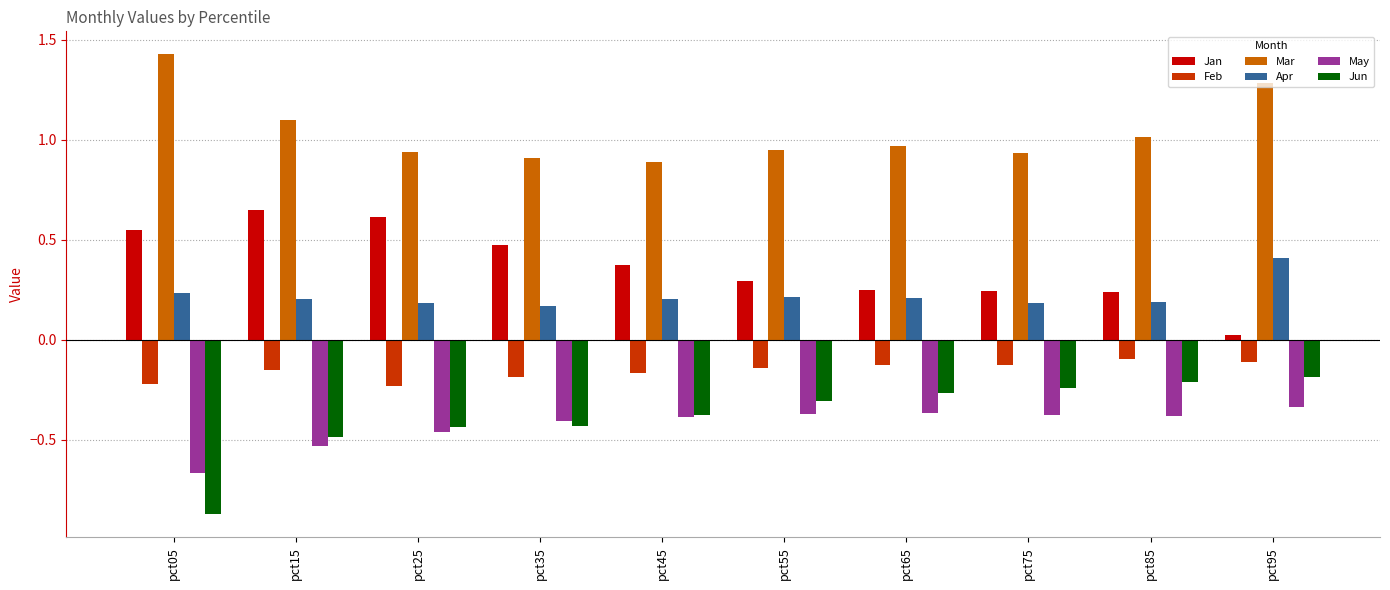

Which label corresponds to the smallest value in the chart?

pct05